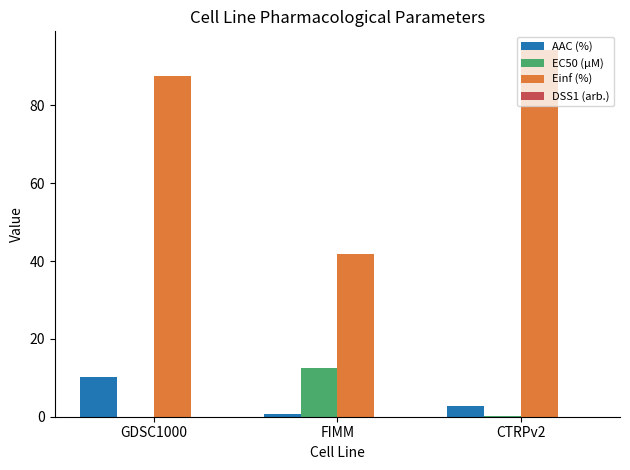

Where is Einf (%) nearest to the value 68?

GDSC1000